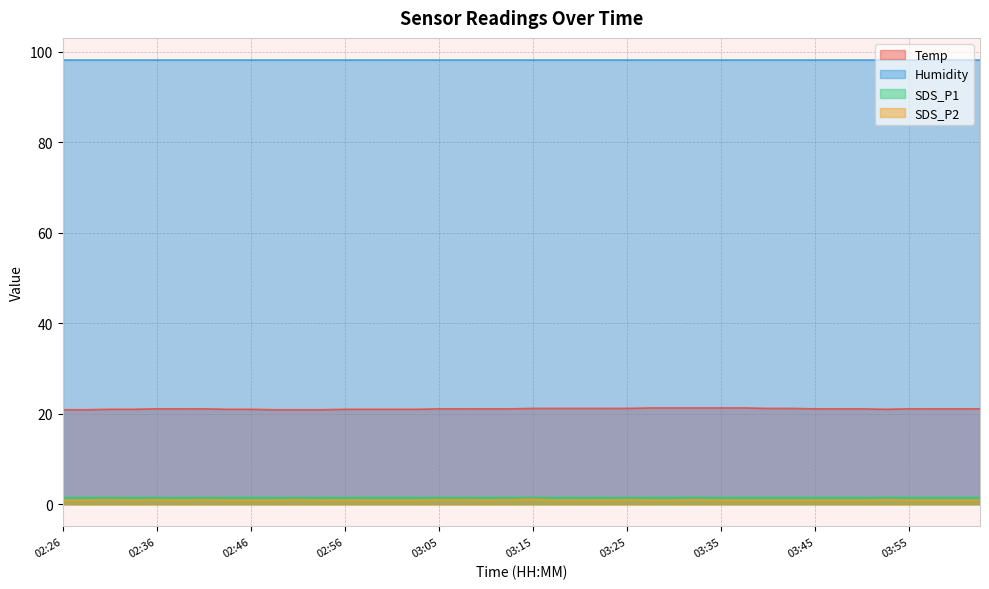

What is the average value of the SDS_P1 series?

1.5